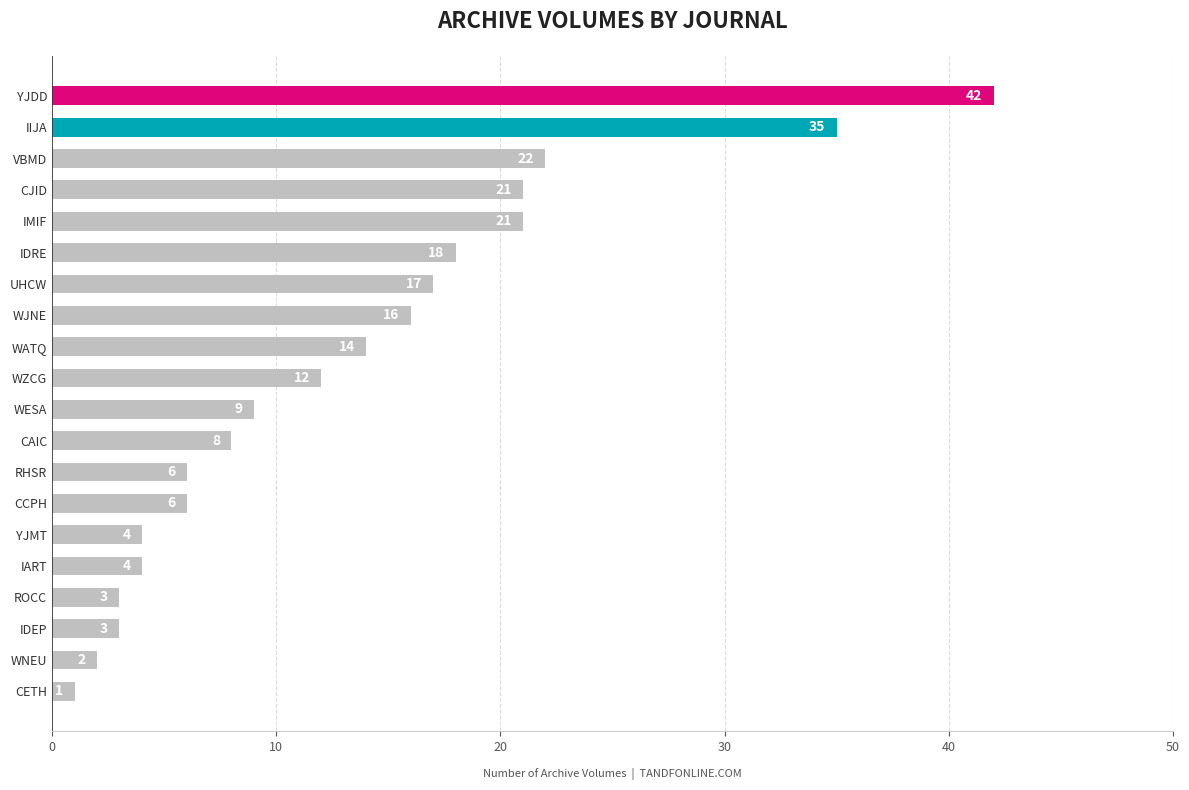

How many values are below 12?

10